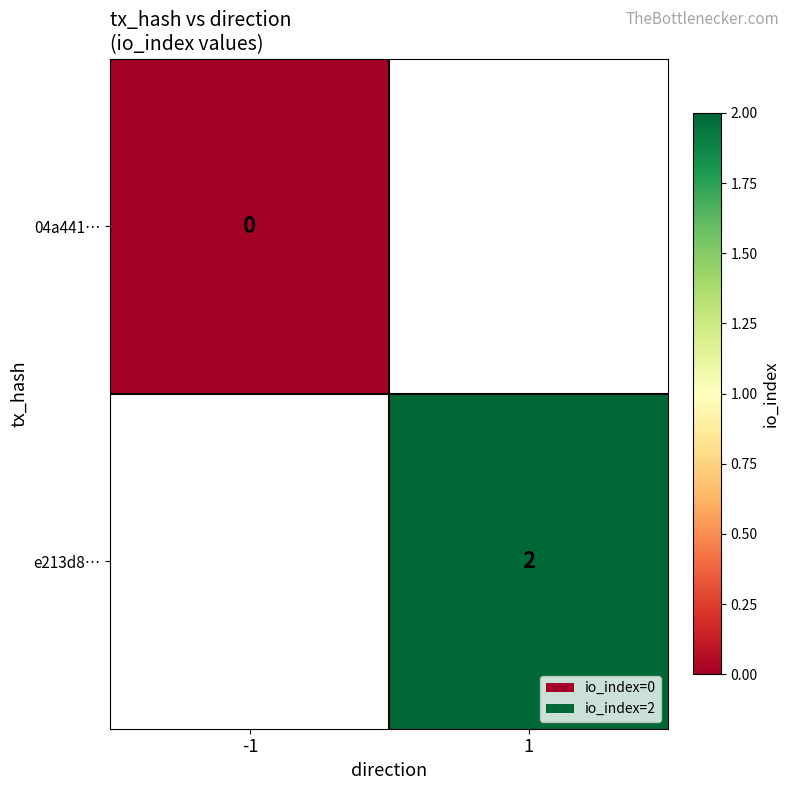

The value of e213d8… at 1 is 3. True or false?

False